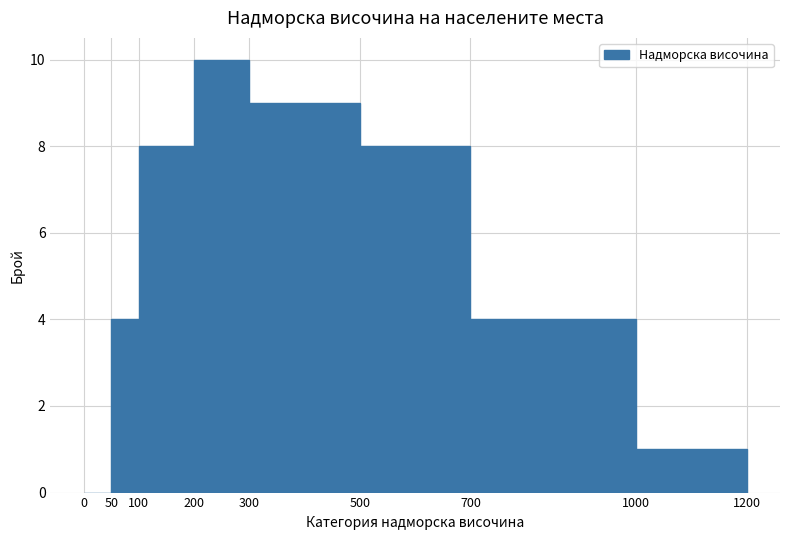

Which range on the x-axis has the tallest bar?

200 to 300